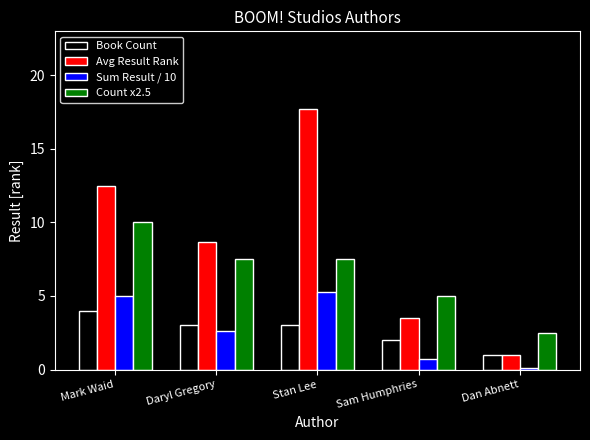

Rank the series at Mark Waid from highest to lowest value.

Avg Result Rank, Count x2.5, Sum Result / 10, Book Count